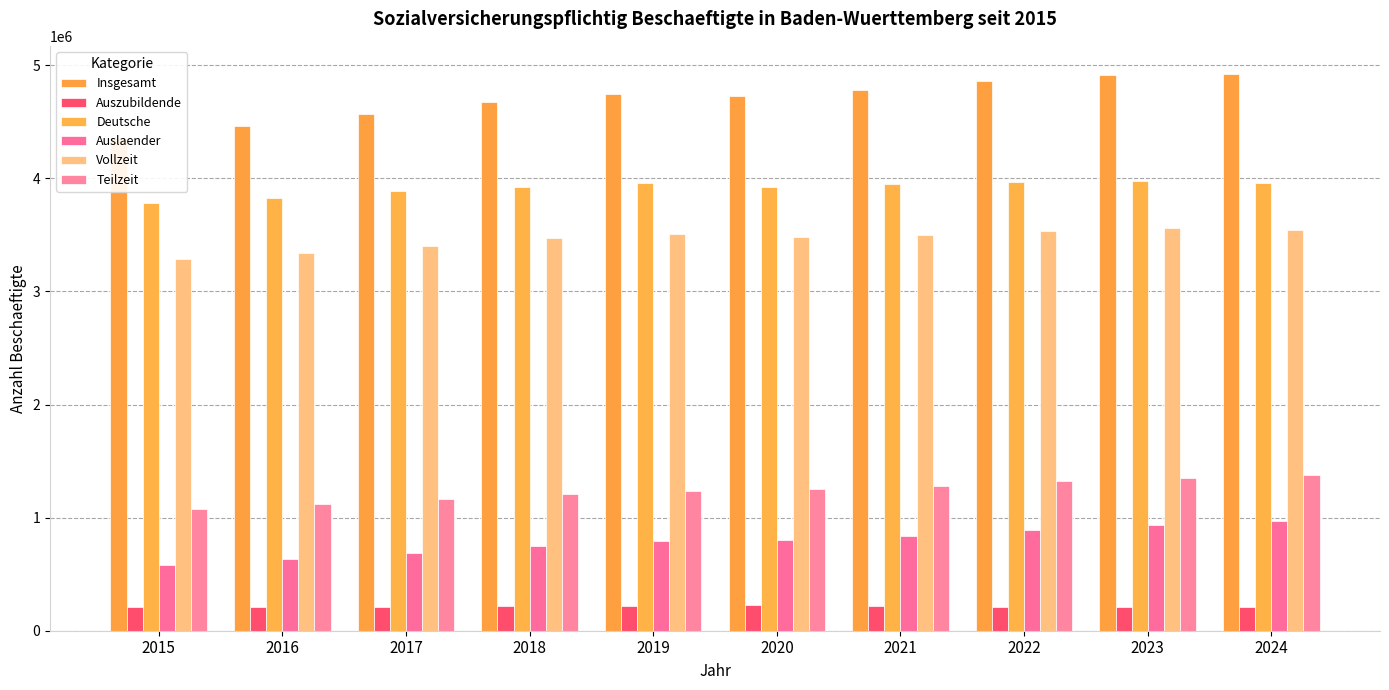

Is the value of Auslaender at 2019 greater than the value of Auszubildende at 2021?

Yes